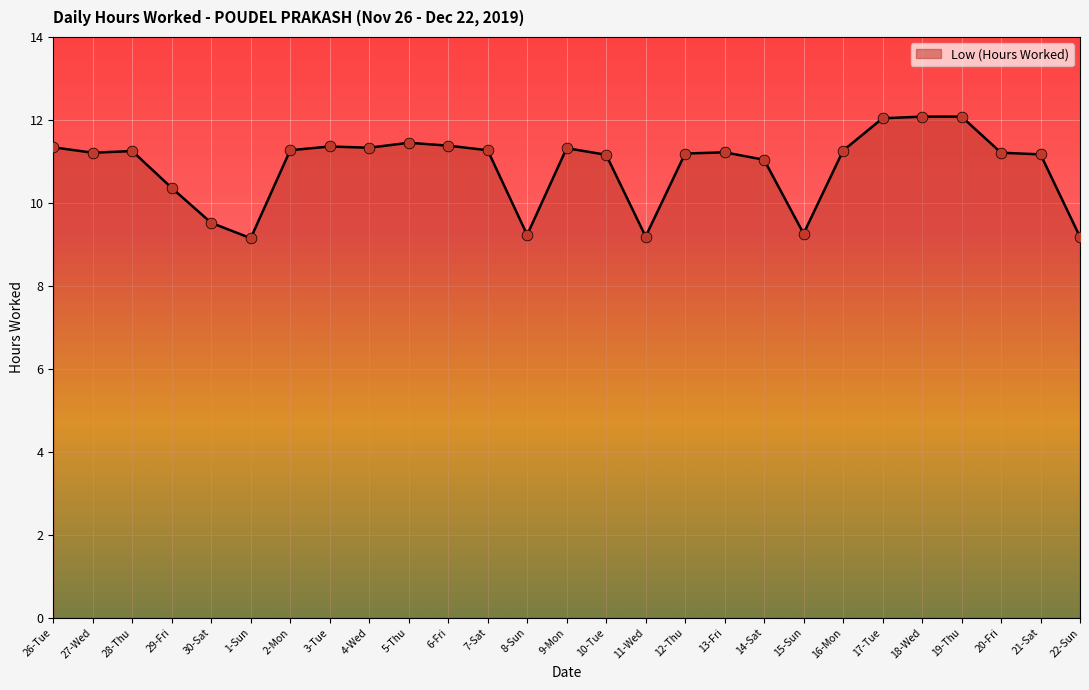

What is the ratio of the value at 29-Fri to the value at 14-Sat?

0.9